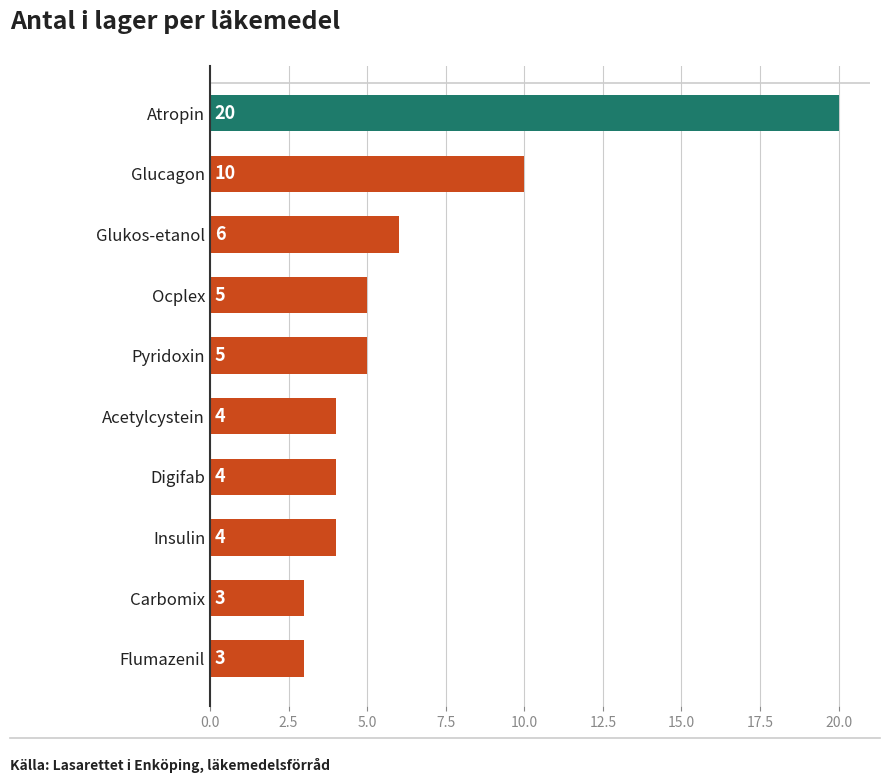

How many bars are there in total?

10